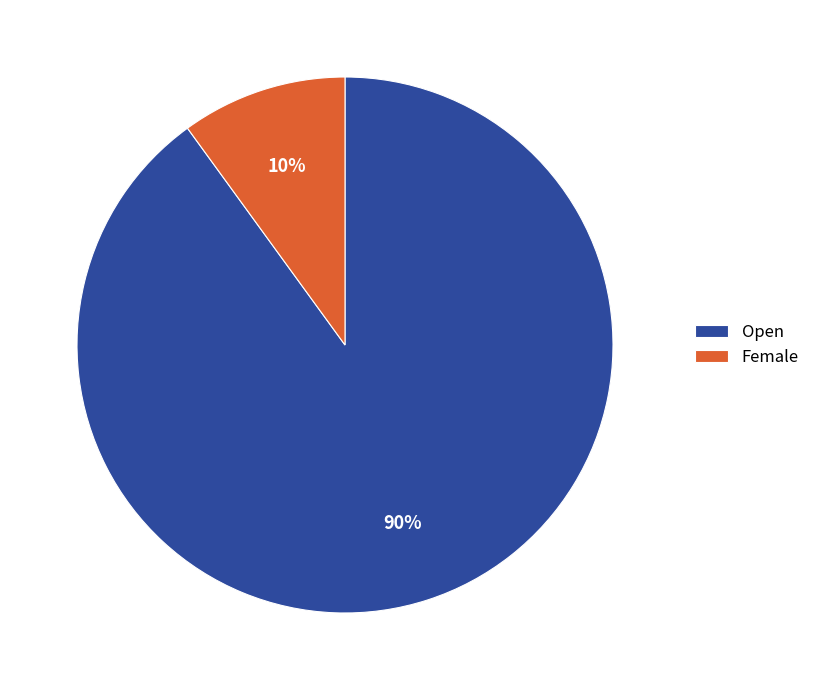

Rank the categories by value from lowest to highest.

Female, Open